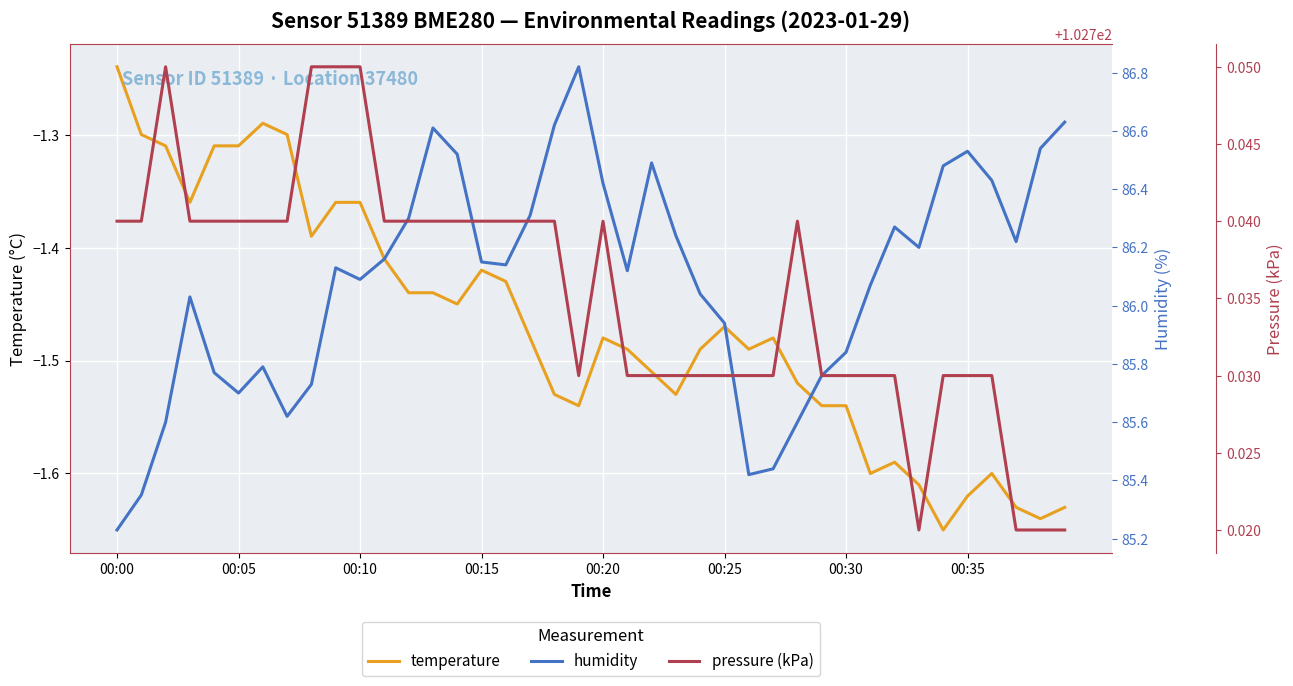

At which label does temperature reach its peak?

00:00